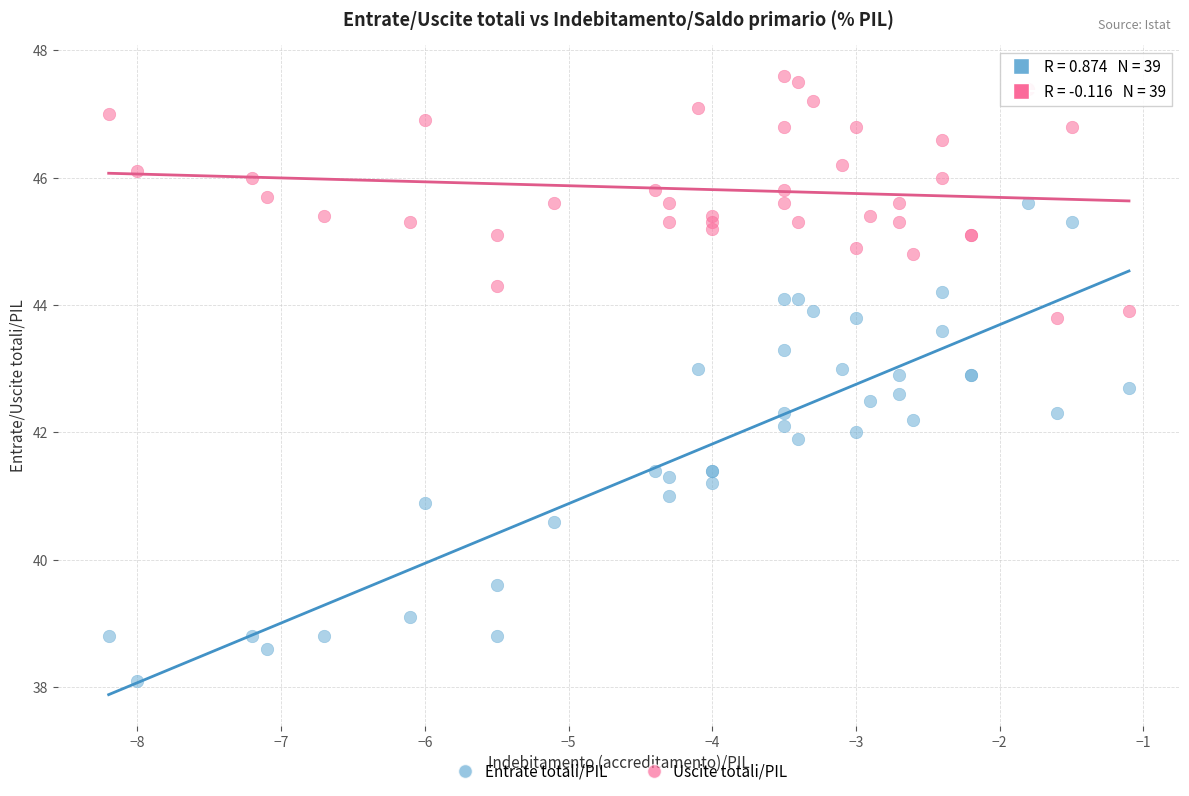

Which series has the widest spread of Y values?

Entrate totali/PIL